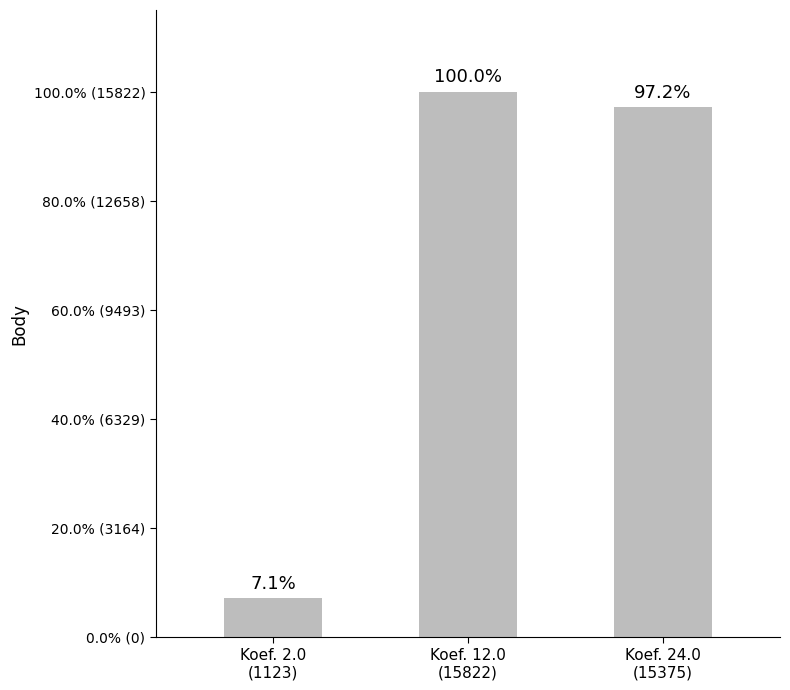

Which label corresponds to the largest value in the chart?

Koef. 12.0
(15822)